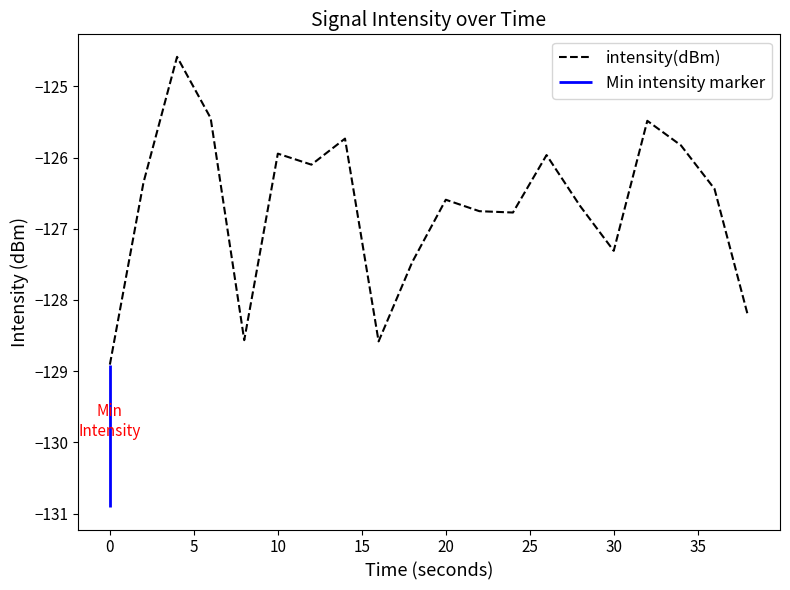

What is the maximum value for intensity(dBm)?

-124.6